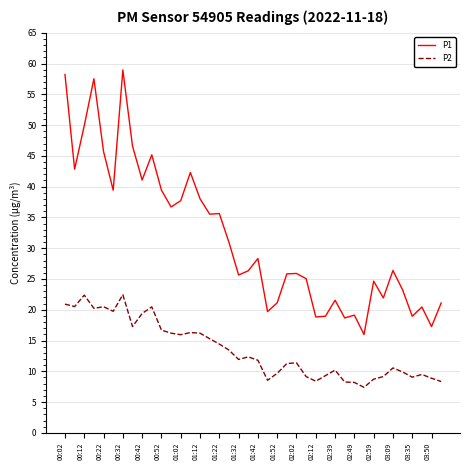

What is the minimum value shown in the chart?

7.4